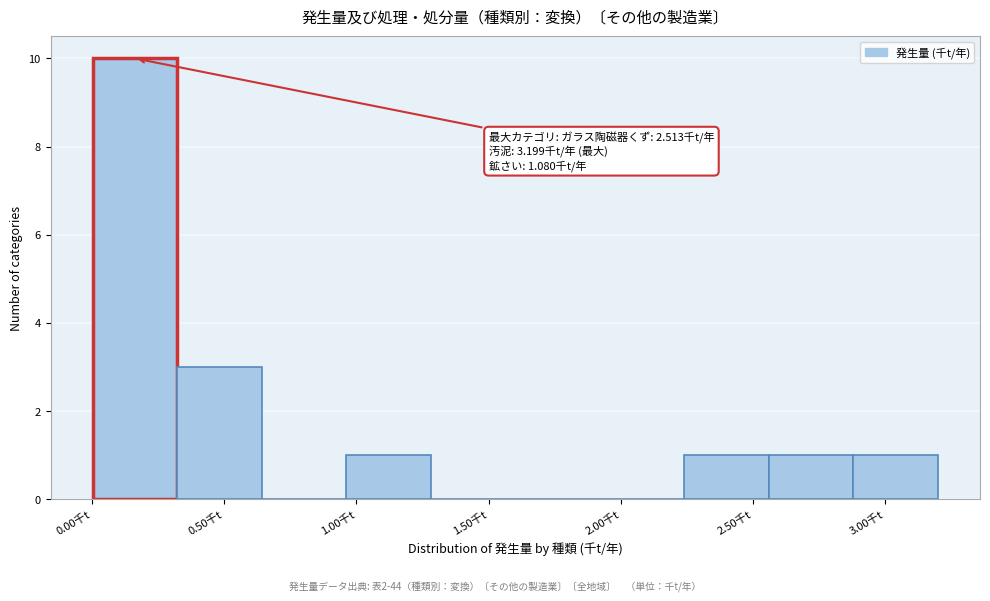

Which range on the x-axis has the tallest bar?

0.00 to 0.30